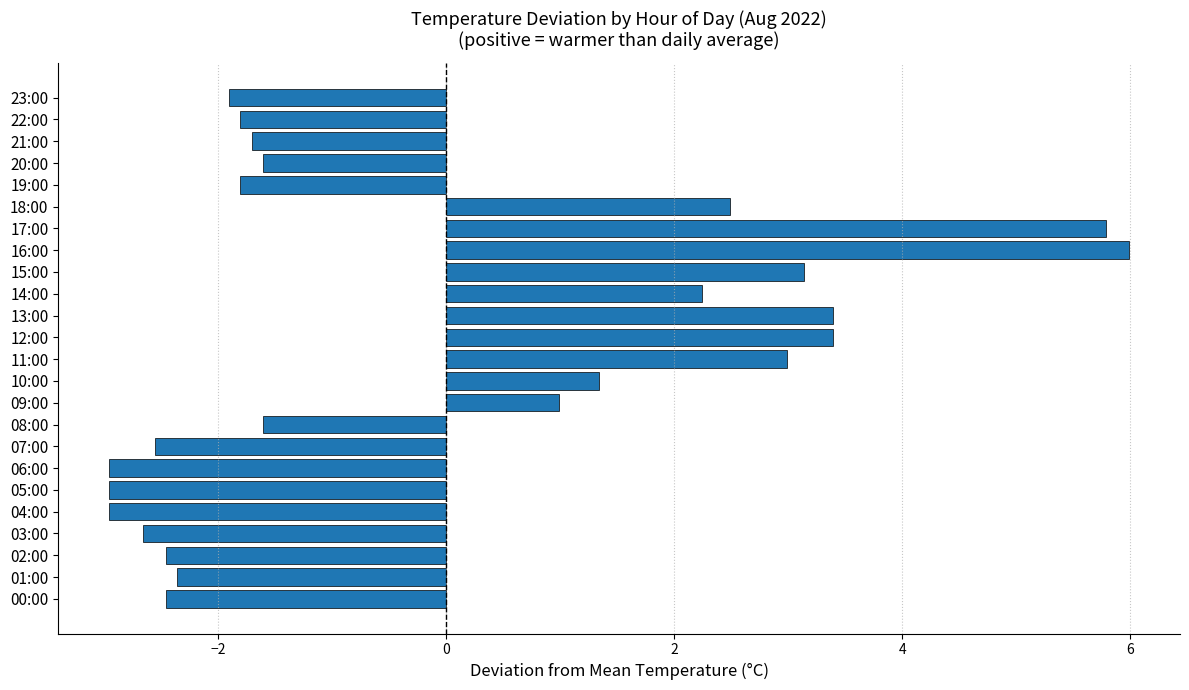

What is the difference between the values at 08:00 and 16:00?

7.6